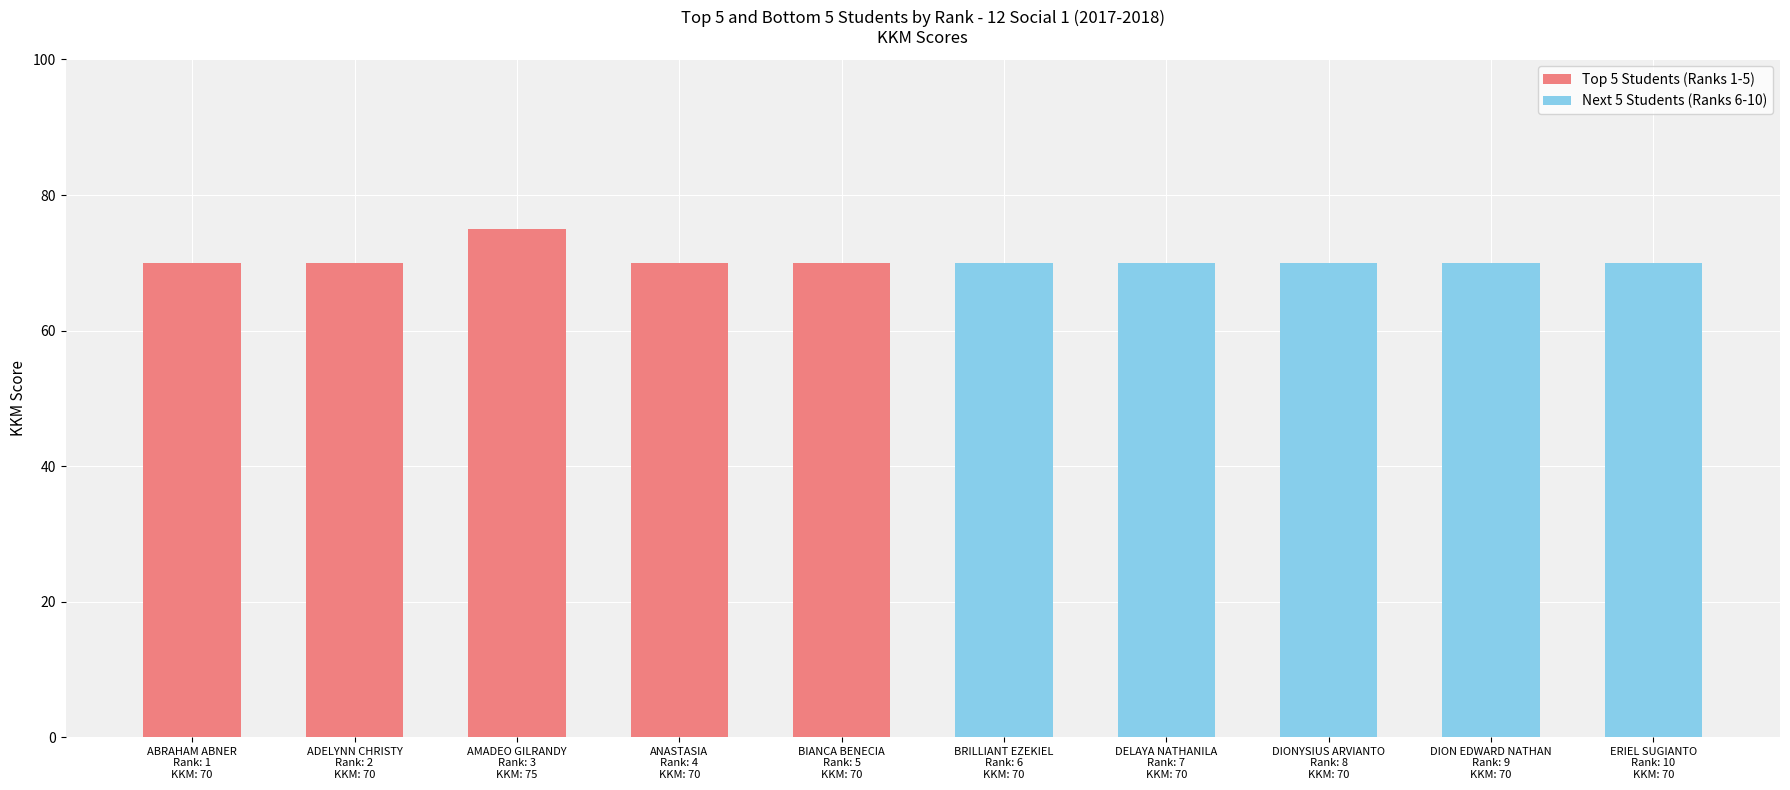

What position from the left is ADELYNN CHRISTY
Rank: 2
KKM: 70?

2